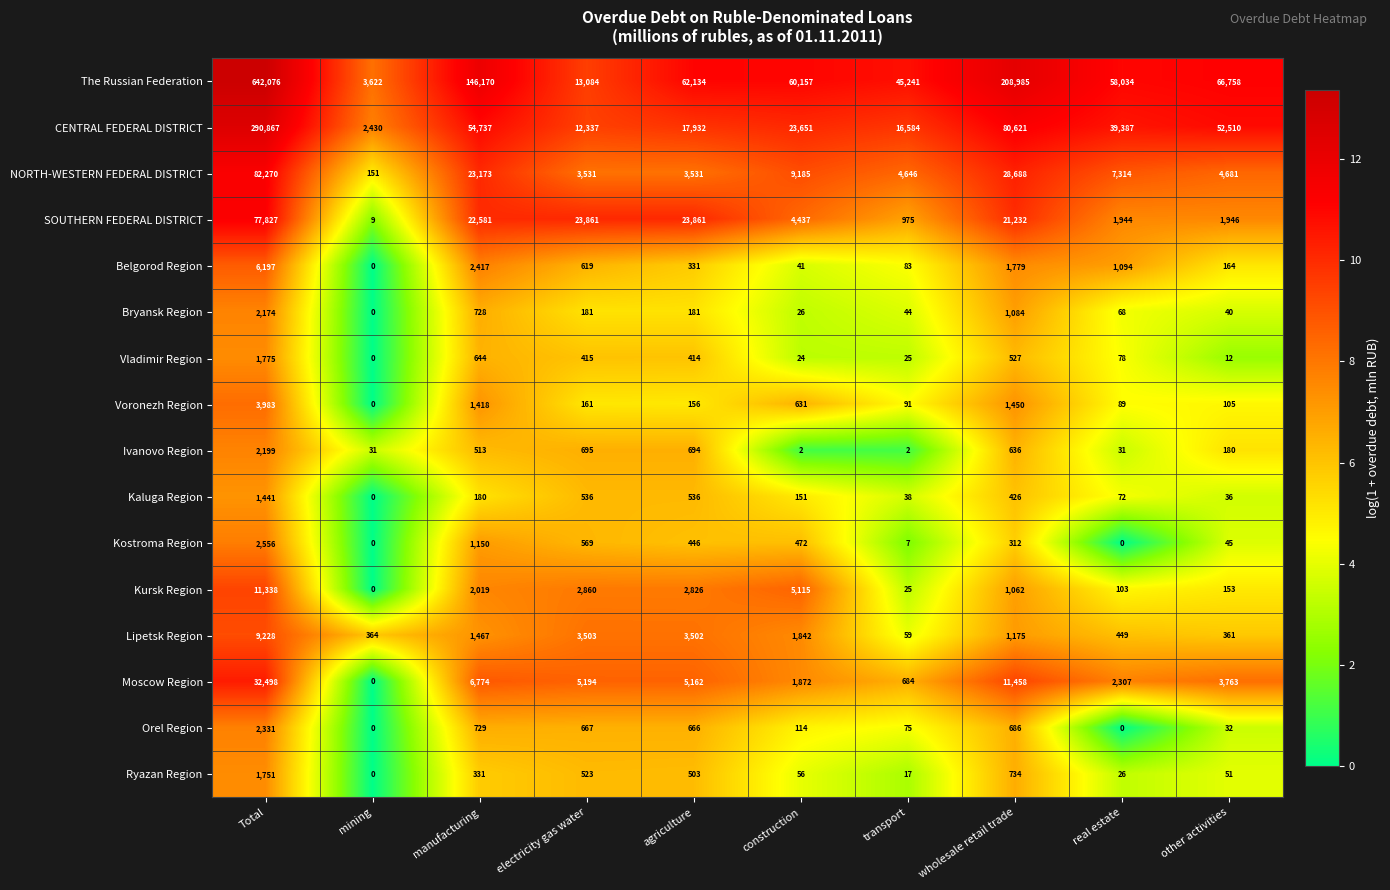

At how many categories does at least one series exceed 8?

10